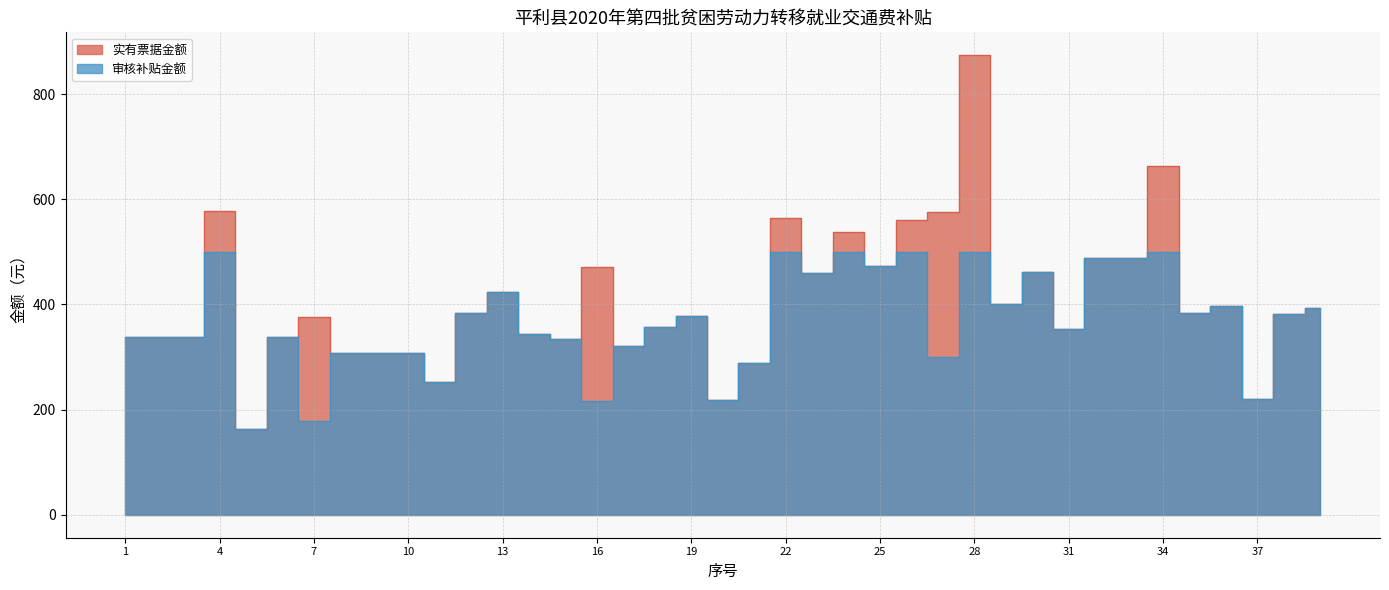

Reading right to left, list all the values displayed in this chart.

实有票据金额: 393.0	381.0	219.5	397.0	383.0	664.0	489.0	489.0	353.0	462.5	400.0	874.0	575.0	560.0	472.5	538.0	459.0	564.5	288.5	217.5	377.5	357.0	321.5	471.0	333.5	343.0	423.0	383.0	252.5	307.5	307.5	307.5	376.5	338.5	163.5	577.5	338.5	338.5	338.5
审核补贴金额: 393.0	381.0	219.5	397.0	383.0	500.0	489.0	489.0	353.0	462.5	400.0	500.0	300.0	500.0	472.5	500.0	459.0	500.0	288.5	217.5	377.5	357.0	321.5	217.0	333.5	343.0	423.0	383.0	252.5	307.5	307.5	307.5	177.5	338.5	163.5	500.0	338.5	338.5	338.5